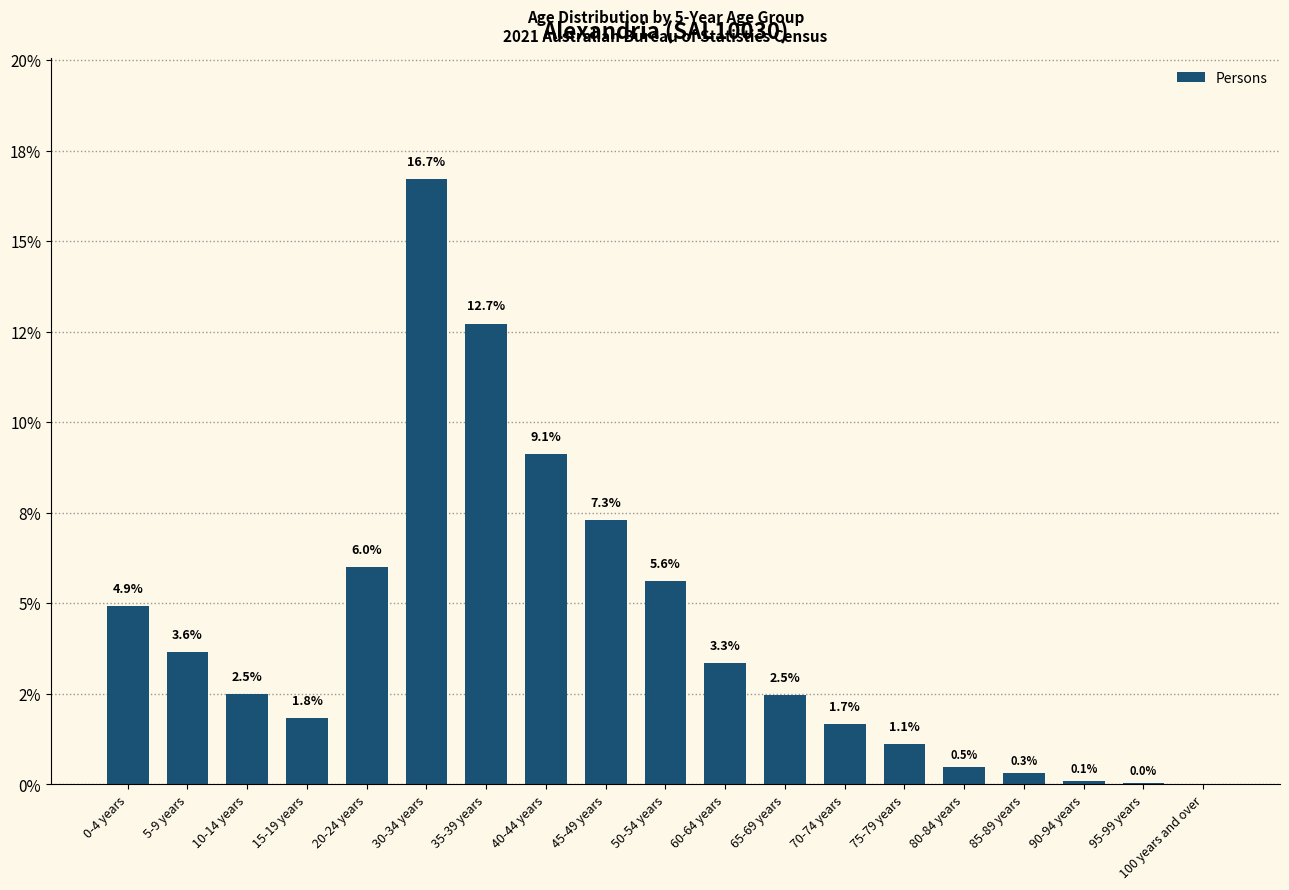

The chart shows a value of 0.1 at 85-89 years. True or false?

False